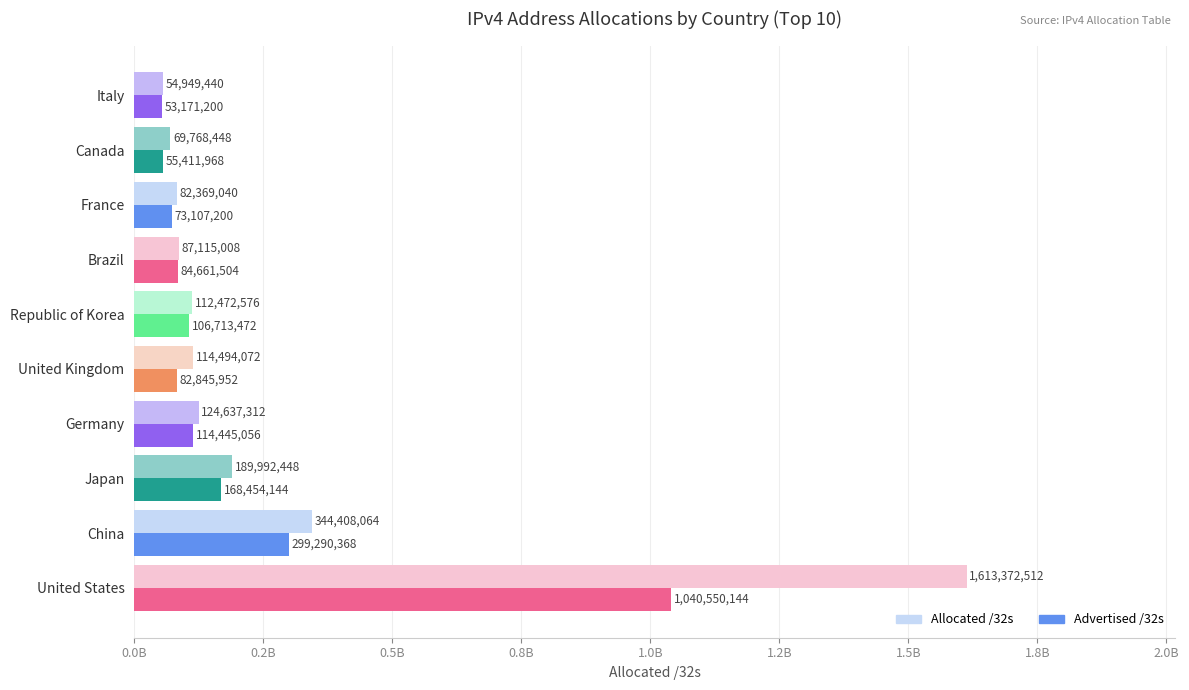

What are all the series names shown in the legend?

Allocated /32s, Advertised /32s